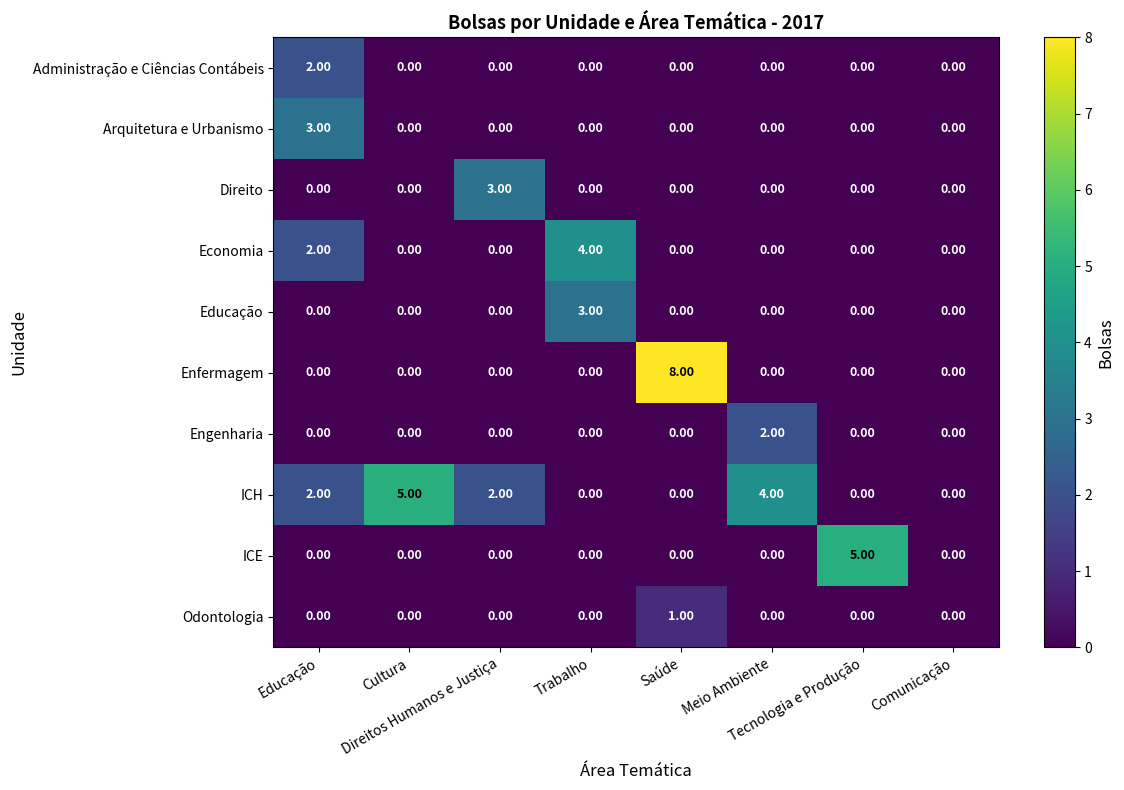

Which series has the widest spread of values?

Enfermagem